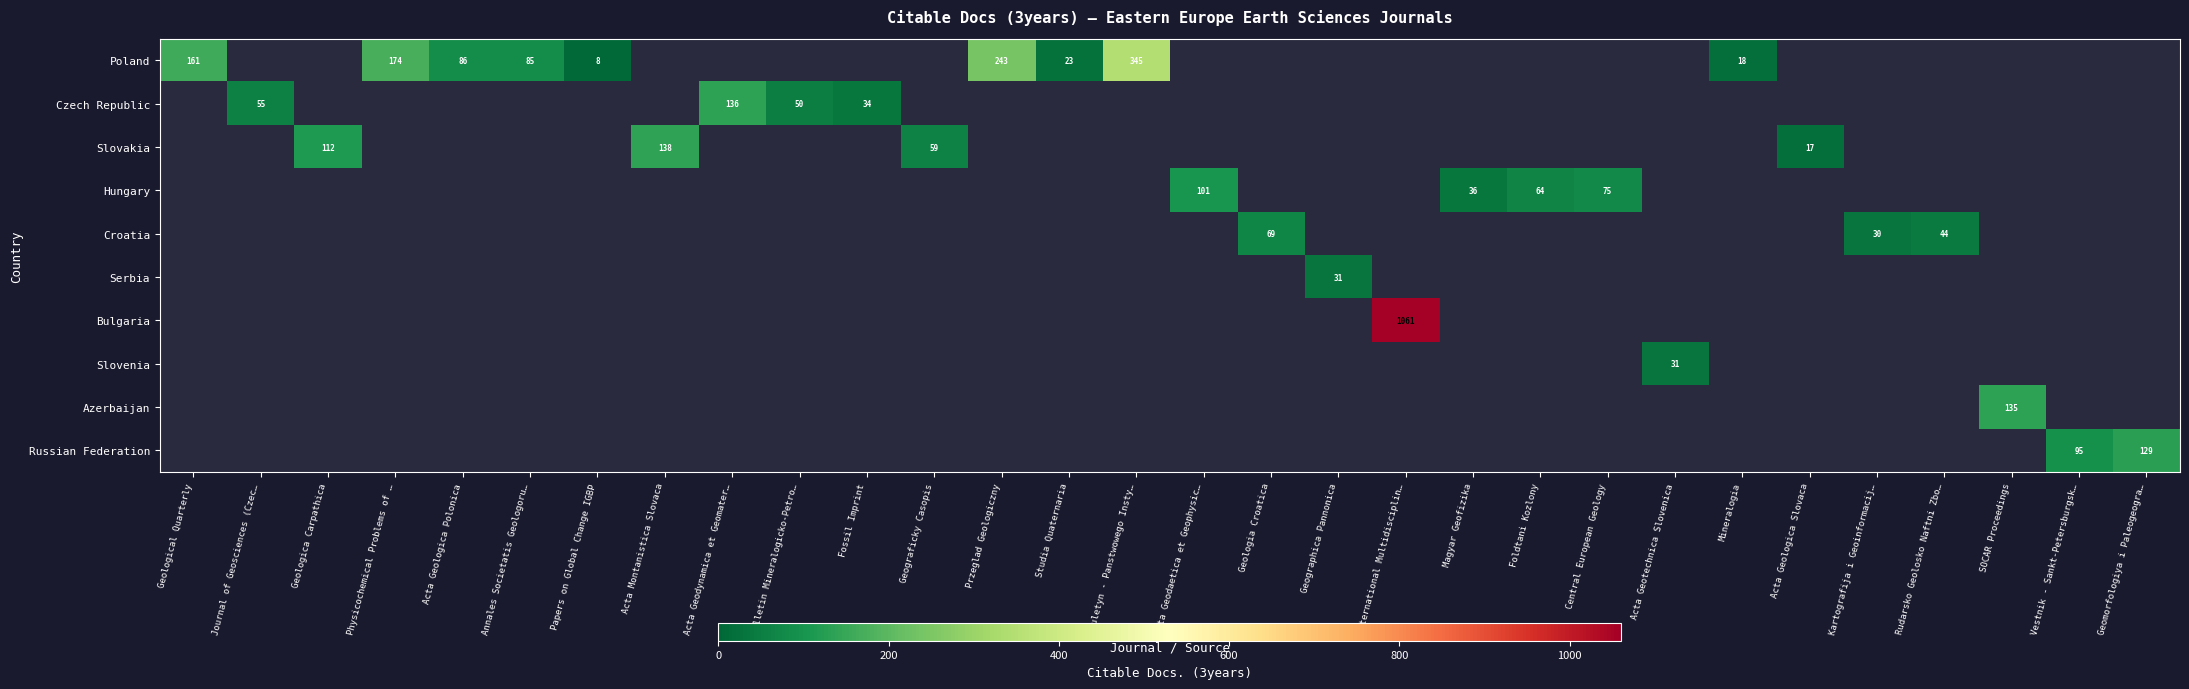

At how many categories does at least one series exceed 376?

1